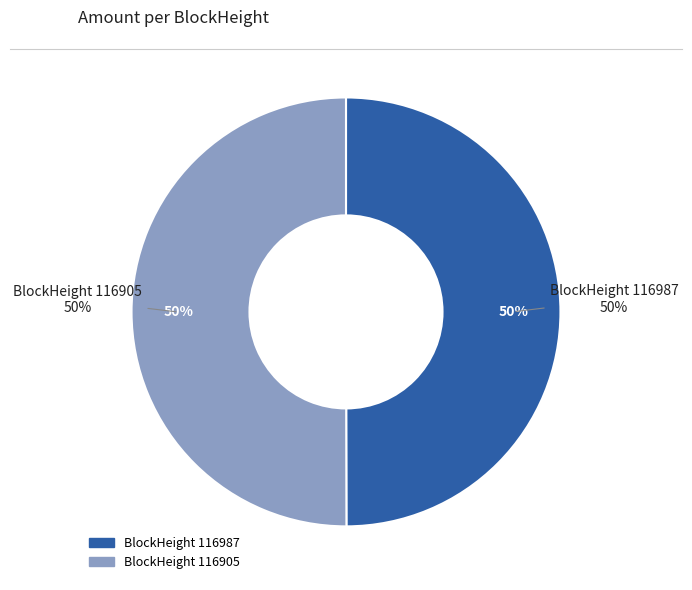

What is the change in value from 116987 to 116905?

+5988